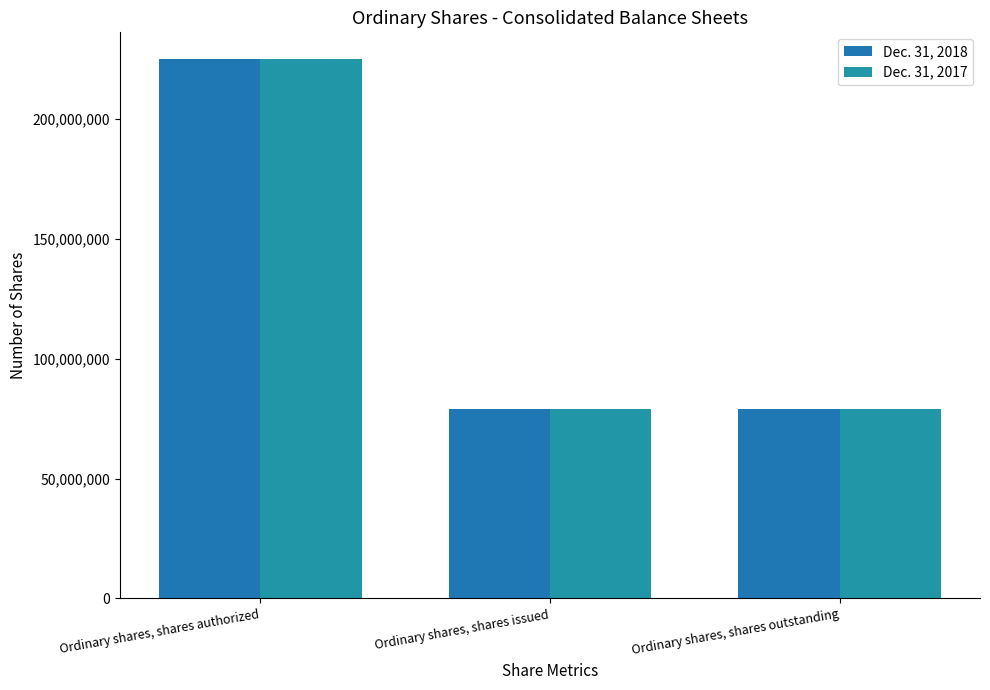

Which has a higher value, Ordinary shares, shares outstanding or Ordinary shares, shares issued?

Ordinary shares, shares outstanding